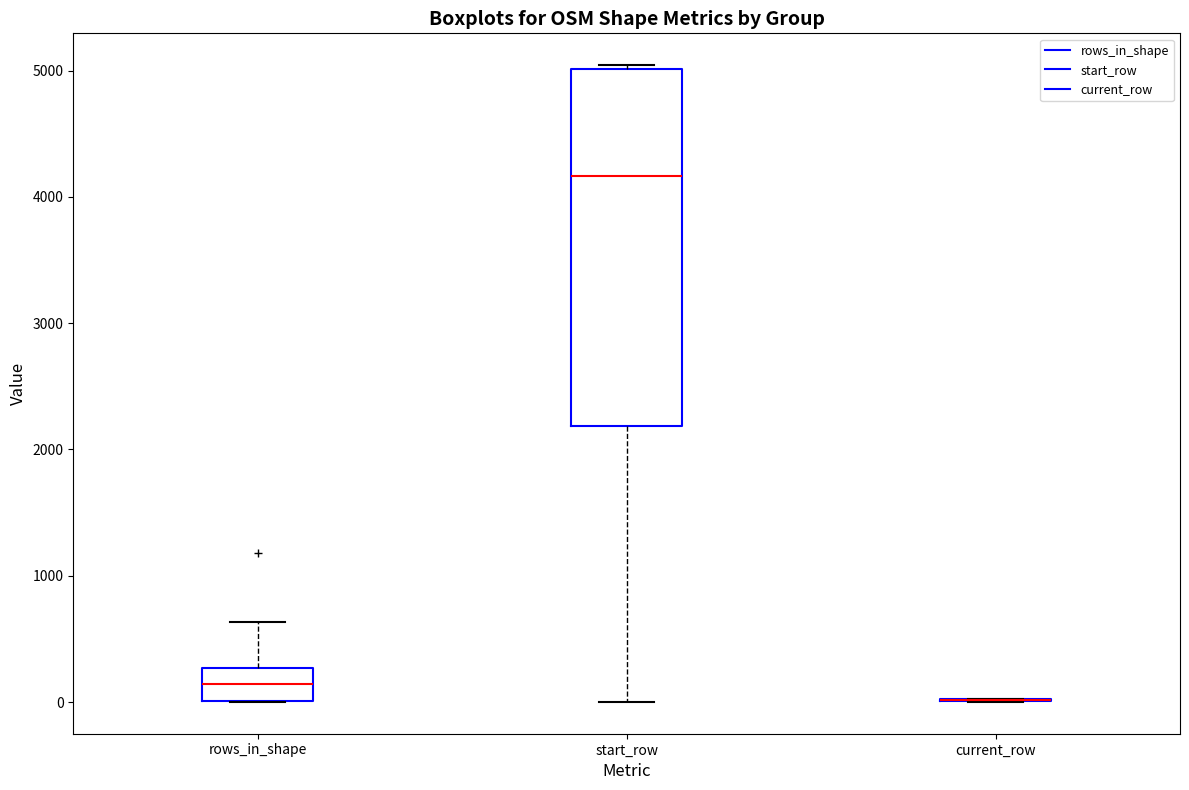

Reading left to right, transcribe this box plot: for each box, give where its median line is, the range the box spans, and where its two whiskers end, as read against the y-axis. The values are not printed on the chart, so give them approximately, as read against the axis.

rows_in_shape: median 100, box 0 to 300, whiskers 0 to 600
start_row: median 4200, box 2200 to 5000, whiskers 0 to 5000 (just above the box's upper edge)
current_row: box collapsed to a line at 0, whiskers 0 to 0